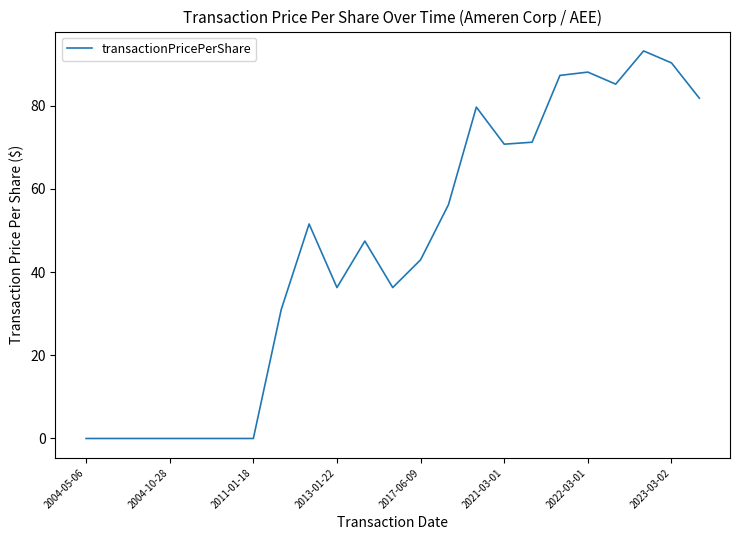

What is the difference between the maximum and minimum values?

93.2